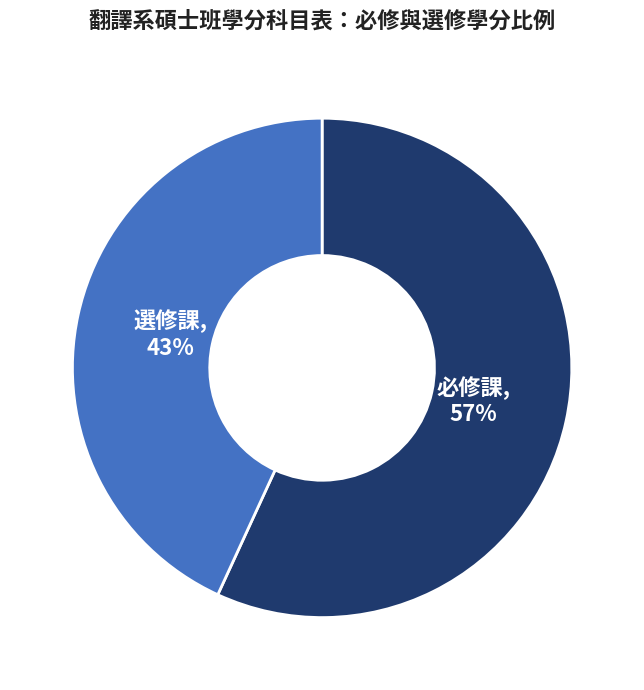

Count the number of slices in the pie.

2